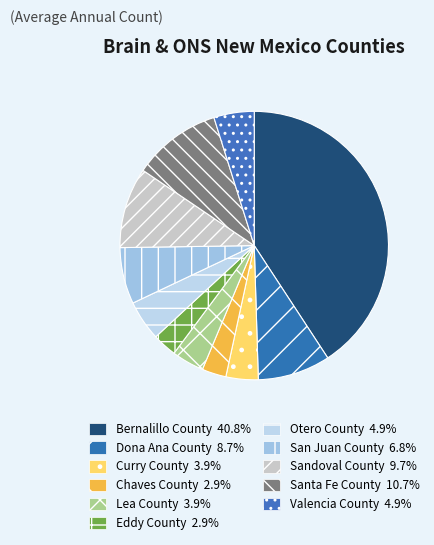

What percentage is the Dona Ana County slice, to the nearest percent?

9%